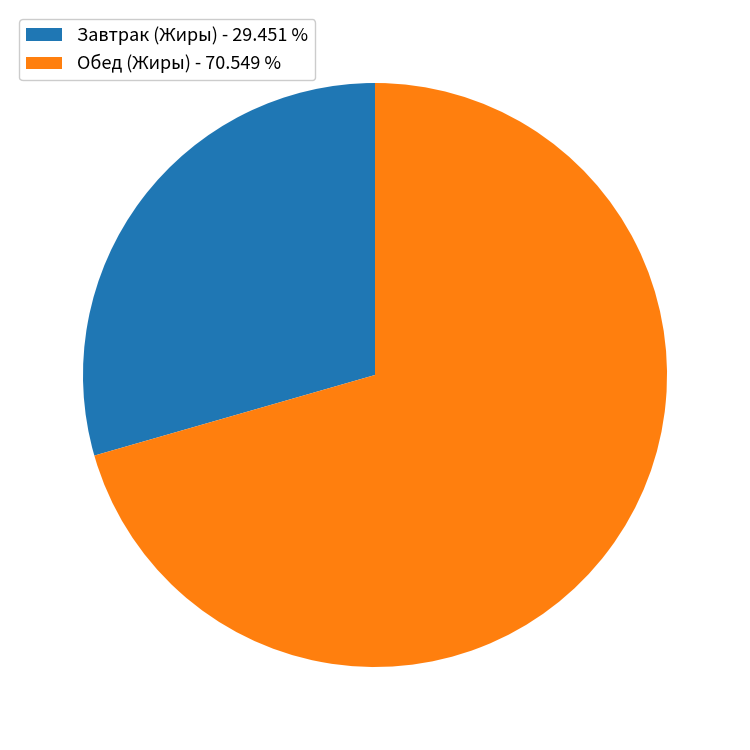

Between Обед (Жиры) - 70.549 % and Завтрак (Жиры) - 29.451 %, which is larger?

Обед (Жиры) - 70.549 %